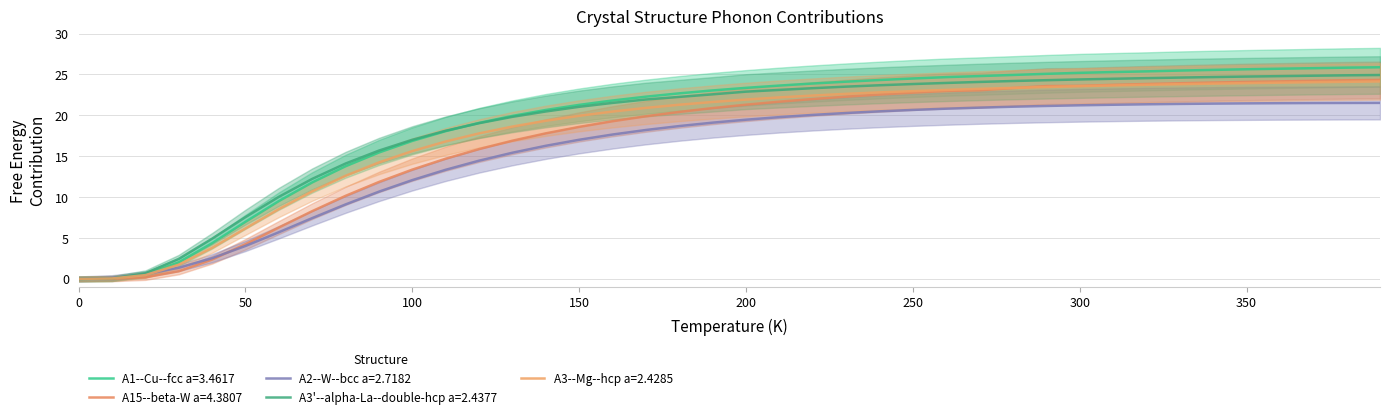

Which series has the widest spread of values?

A1--Cu--fcc a=3.4617